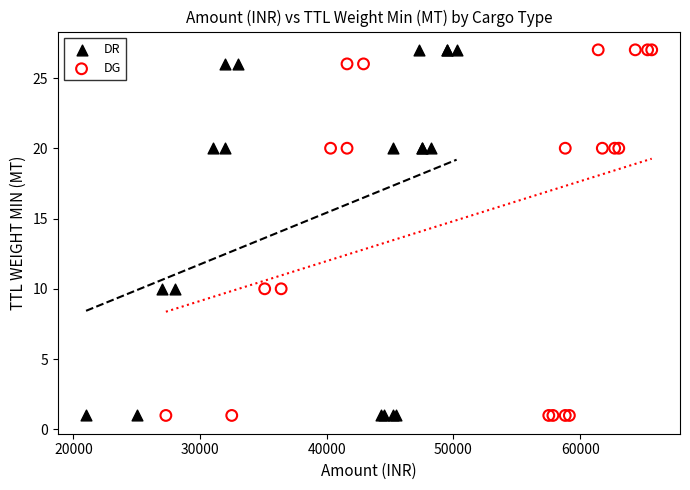

What are all the series names shown in the legend?

DR, DG